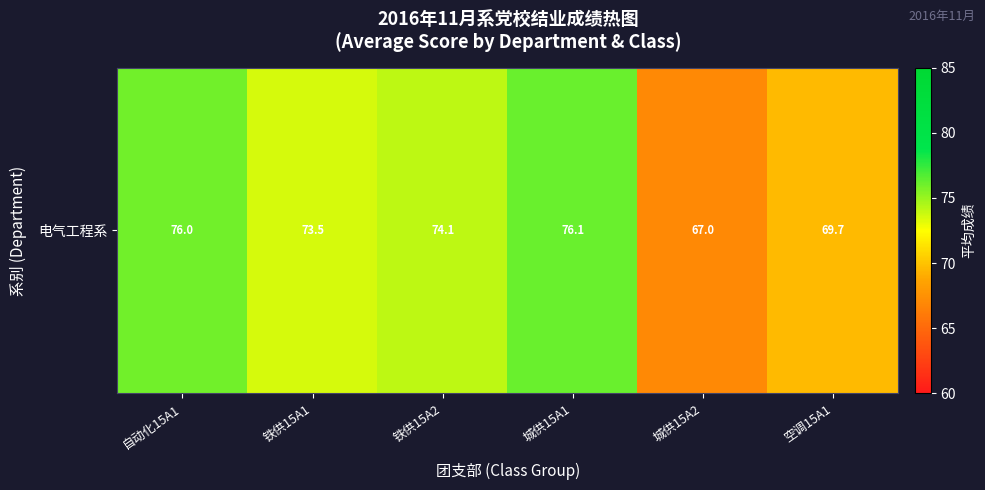

Reading right to left, transcribe all the data shown in this chart.

空调15A1=69.7	城供15A2=67.0	城供15A1=76.1	铁供15A2=74.1	铁供15A1=73.5	自动化15A1=76.0